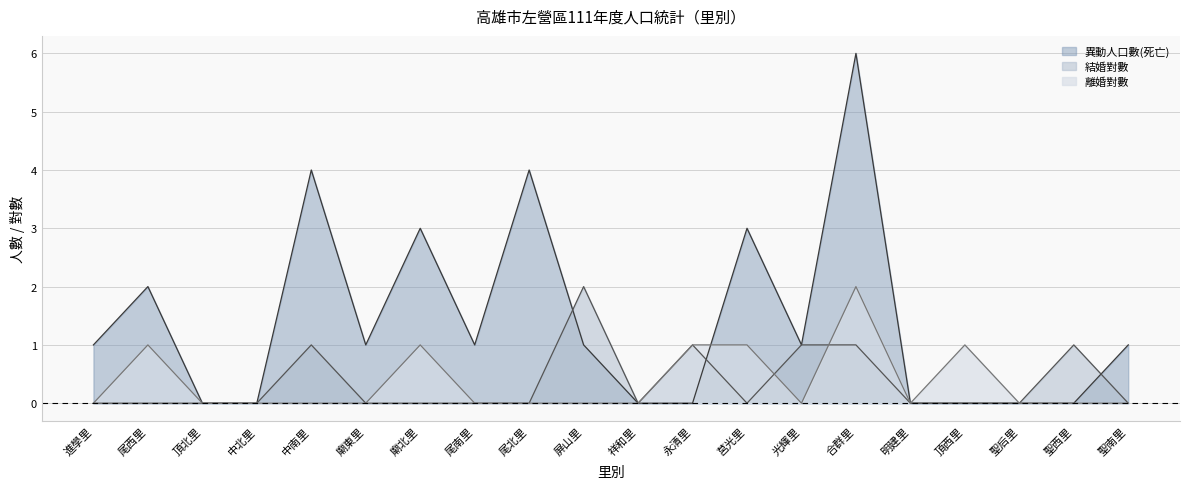

Reading right to left, transcribe all the data shown in this chart.

結婚對數: 聖南里=0	聖西里=1	聖后里=0	頂西里=0	明建里=0	合群里=1	光輝里=1	莒光里=0	永清里=1	祥和里=0	屏山里=2	尾北里=0	尾南里=0	廟北里=0	廟東里=0	中南里=1	中北里=0	頂北里=0	尾西里=0	進學里=0
異動人口數(死亡): 聖南里=1	聖西里=0	聖后里=0	頂西里=0	明建里=0	合群里=6	光輝里=1	莒光里=3	永清里=0	祥和里=0	屏山里=1	尾北里=4	尾南里=1	廟北里=3	廟東里=1	中南里=4	中北里=0	頂北里=0	尾西里=2	進學里=1
離婚對數: 聖南里=0	聖西里=0	聖后里=0	頂西里=1	明建里=0	合群里=2	光輝里=0	莒光里=1	永清里=1	祥和里=0	屏山里=0	尾北里=0	尾南里=0	廟北里=1	廟東里=0	中南里=0	中北里=0	頂北里=0	尾西里=1	進學里=0